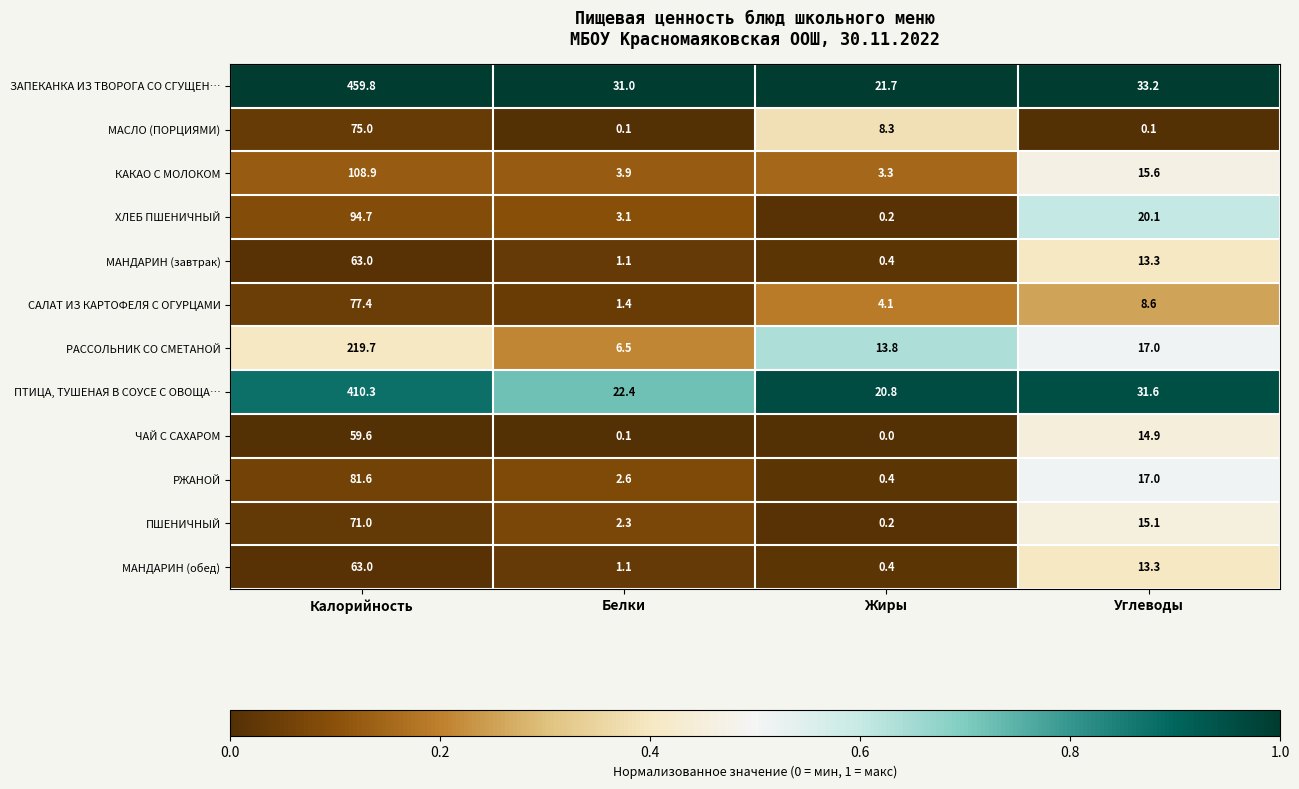

Which series has the largest range (max minus min)?

ЗАПЕКАНКА ИЗ ТВОРОГА СО СГУЩЕН…